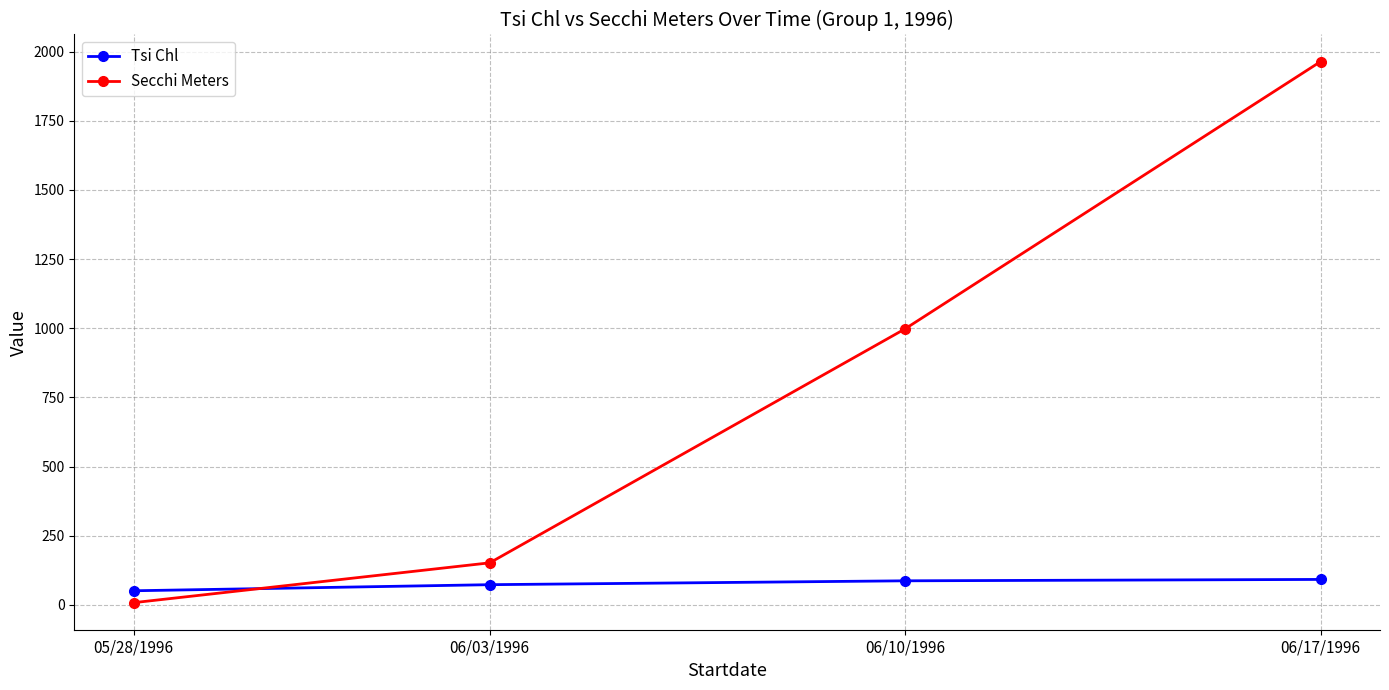

Which label corresponds to the largest value in the chart?

06/17/1996